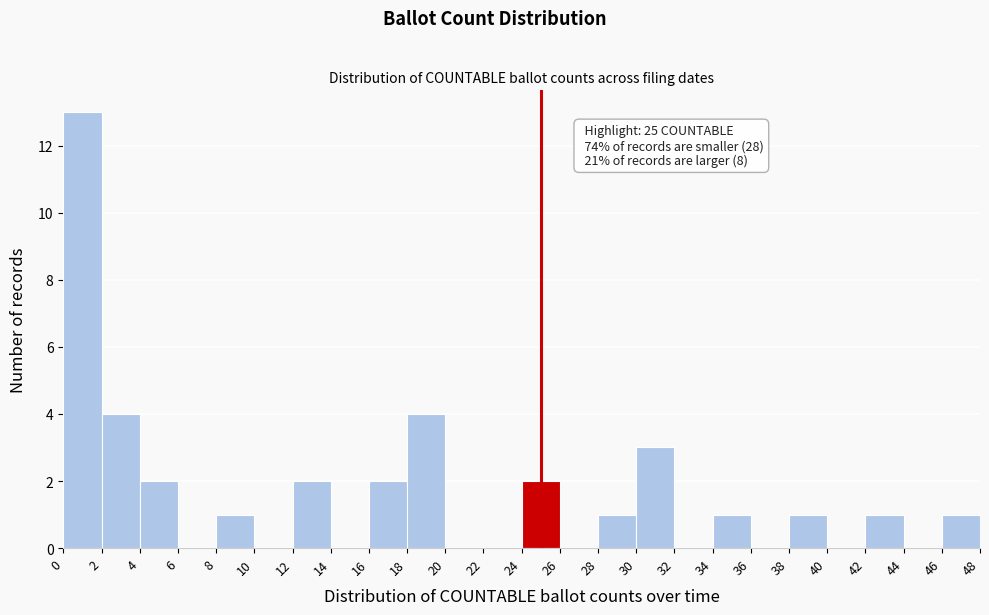

Over which range of the x-axis is the bar tallest?

0 to 2